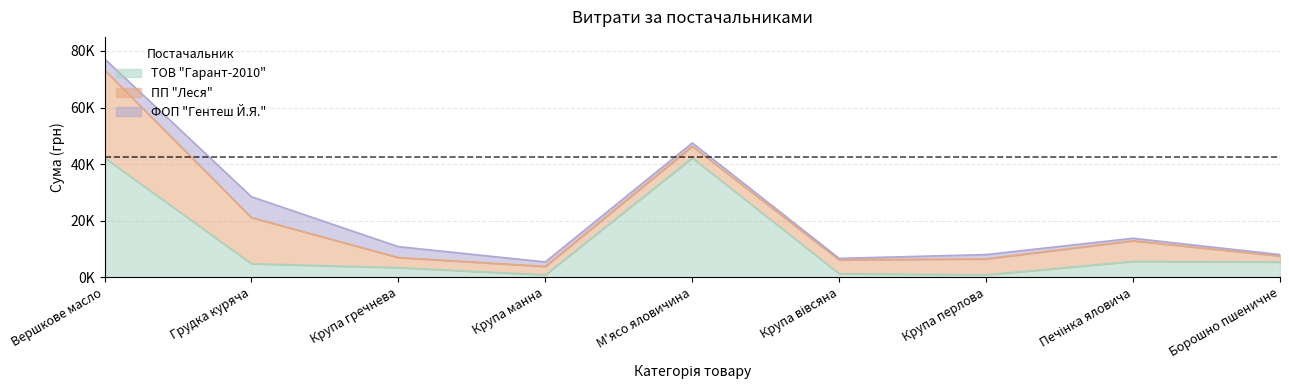

What is the value of the ПП "Леся" point at the 6th from the left?

4896.6